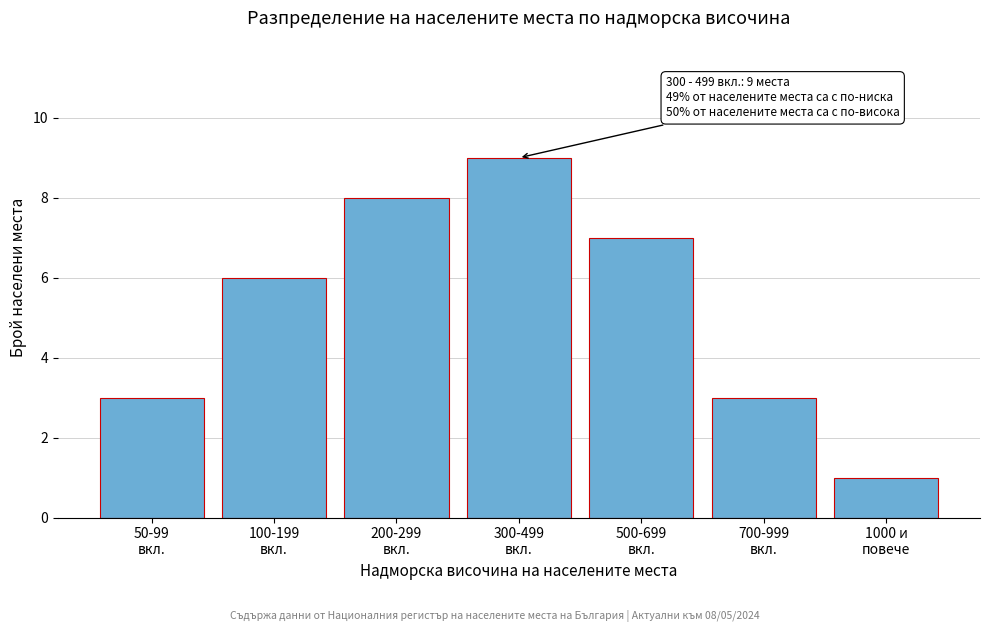

Reading left to right, list all the values displayed in this chart.

3	6	8	9	7	3	1